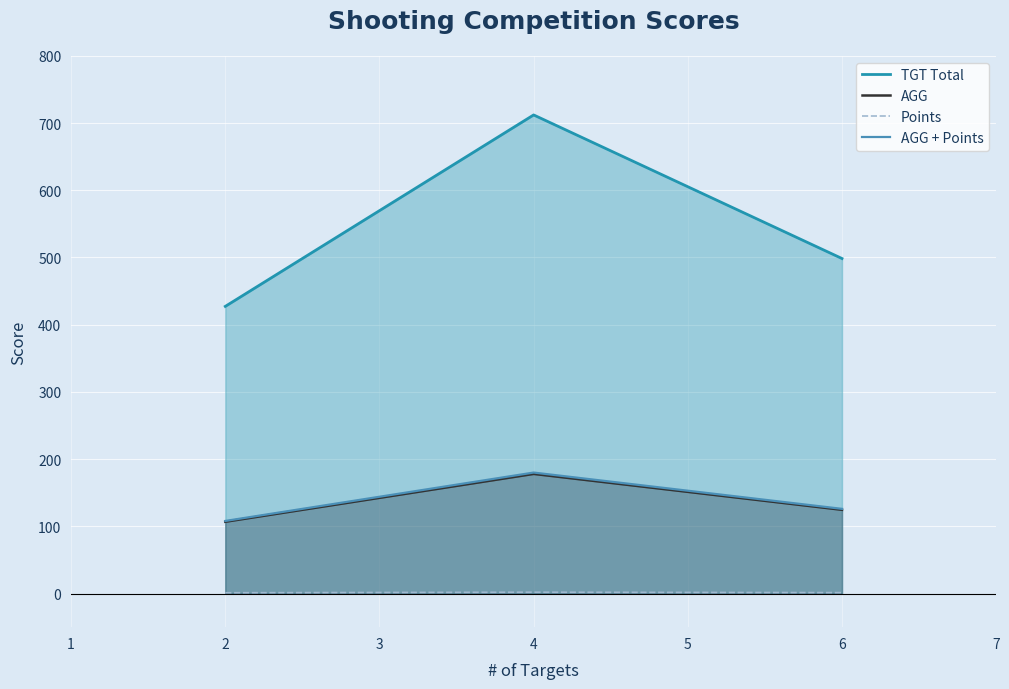

Which label corresponds to the largest value in the chart?

4